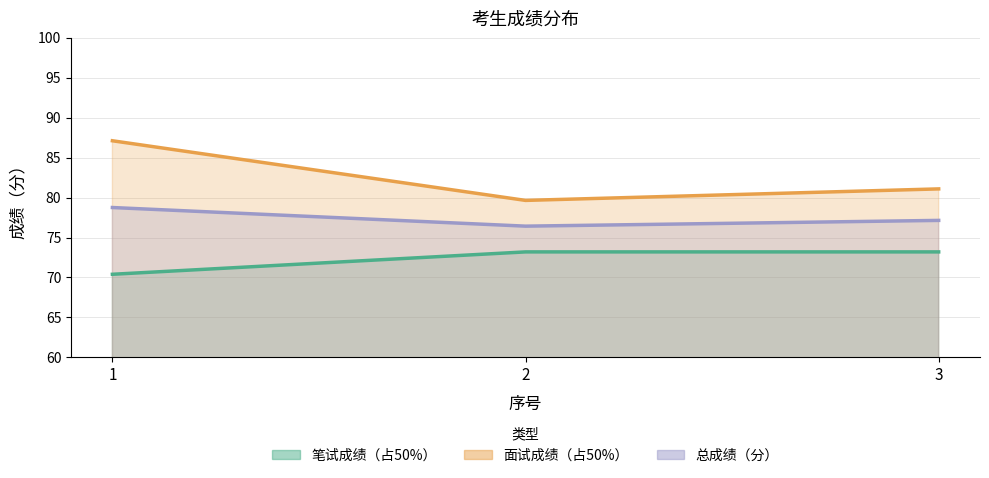

Rank the categories by 笔试成绩（占50%） value from lowest to highest.

1, 2, 3